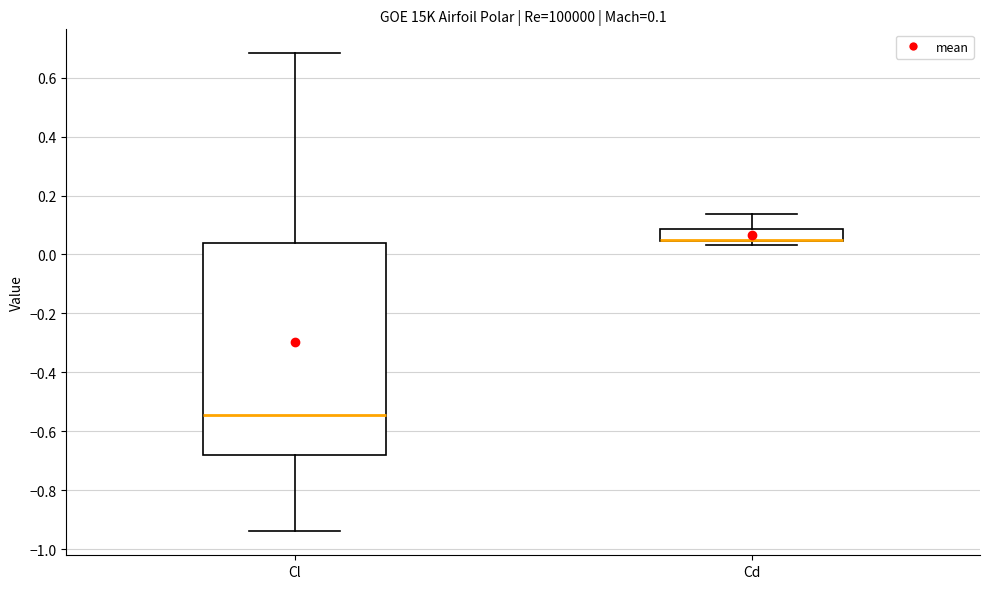

Comparing the boxes themselves (not the whiskers), which one is the tallest?

Cl